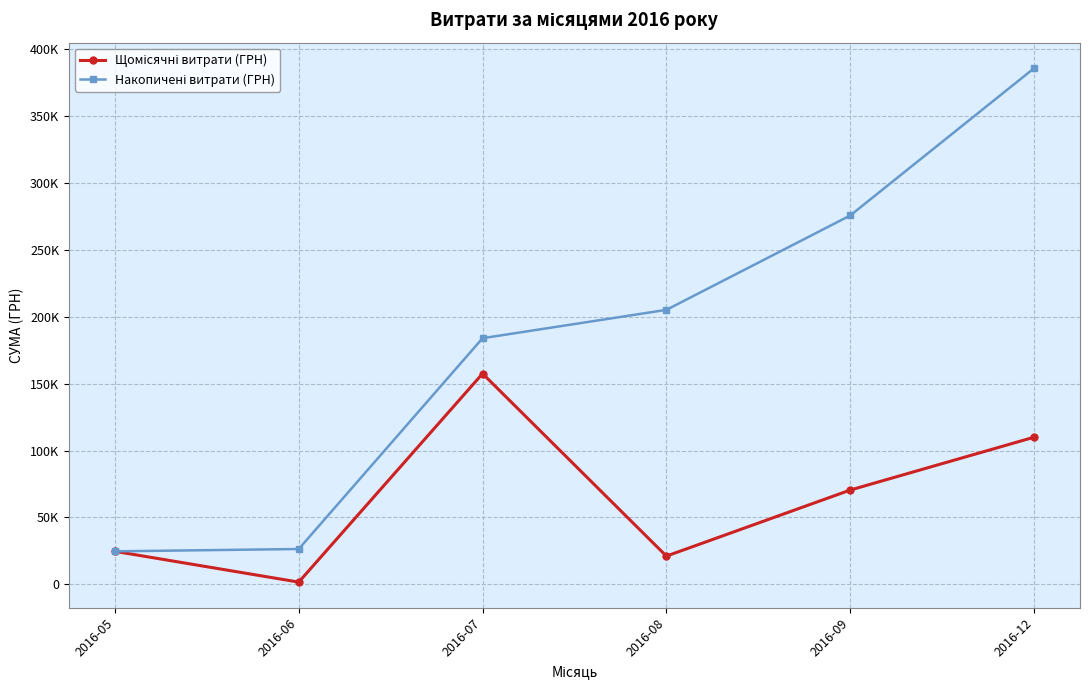

Does the chart have visible grid lines?

Yes